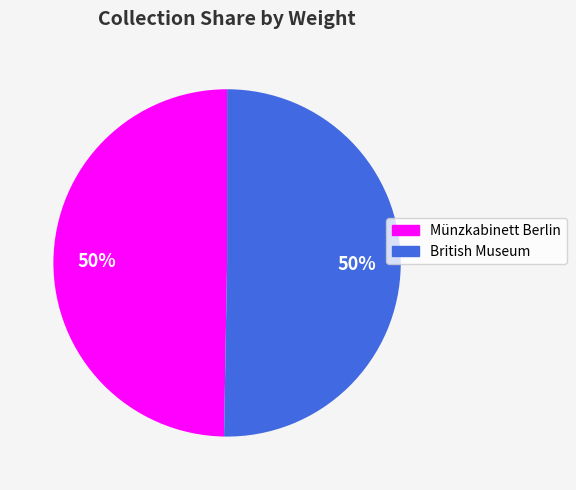

The Münzkabinett Berlin slice represents 50% of the pie. True or false?

True